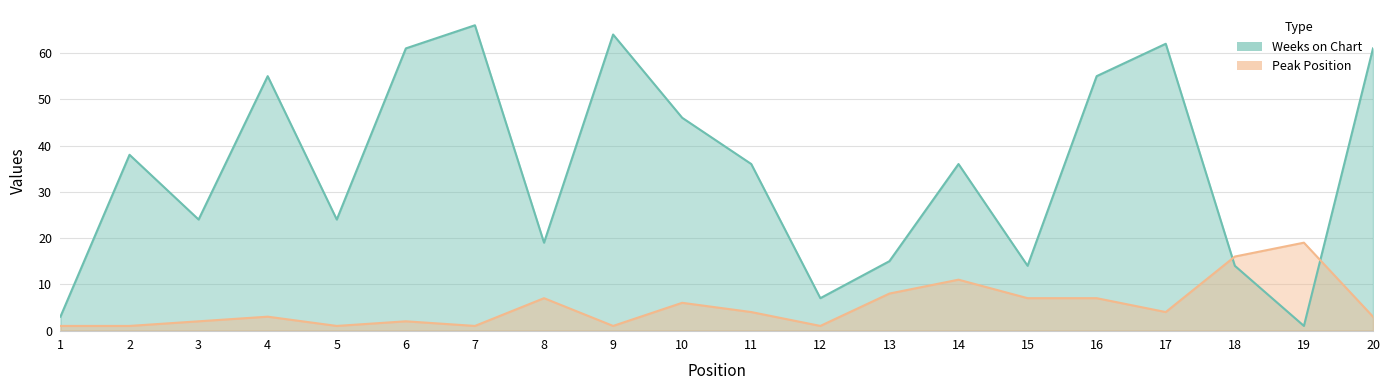

What is the total value across all series at 10?

52